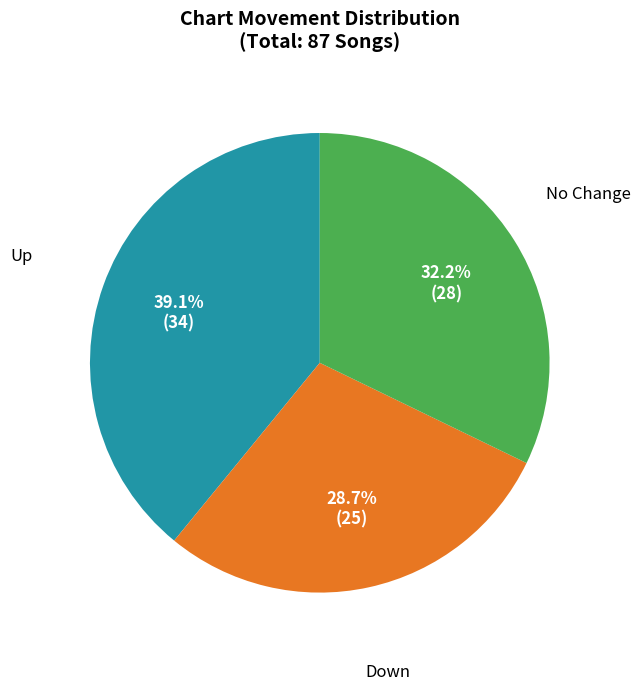

Approximately how many times larger is the value at Down compared to Up?

0.7